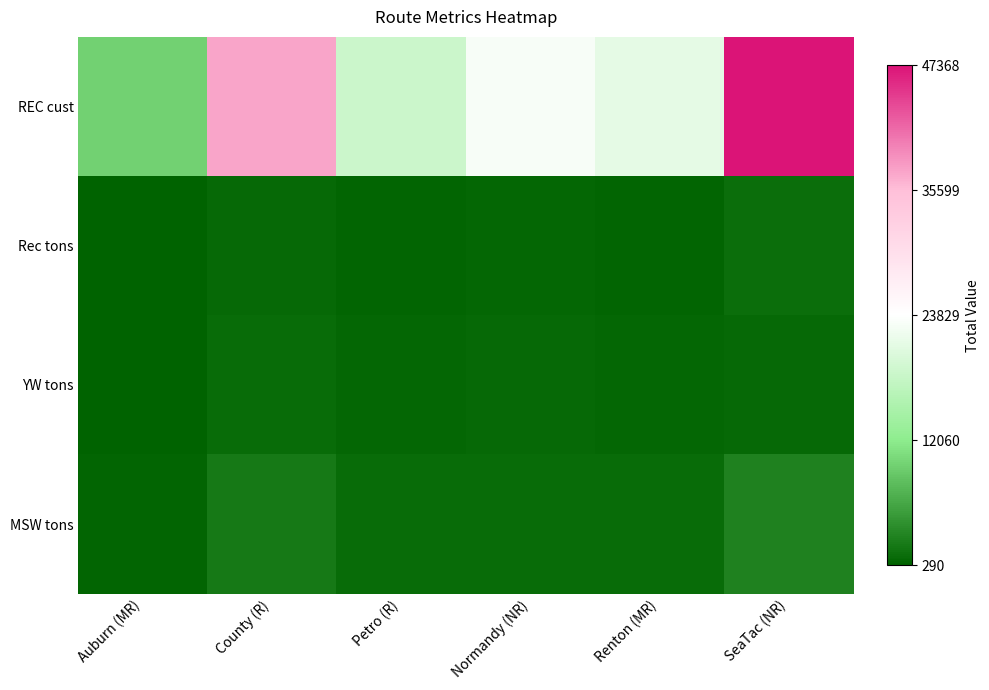

Rank the series by their maximum value, from lowest to highest.

YW tons, Rec tons, MSW tons, REC cust